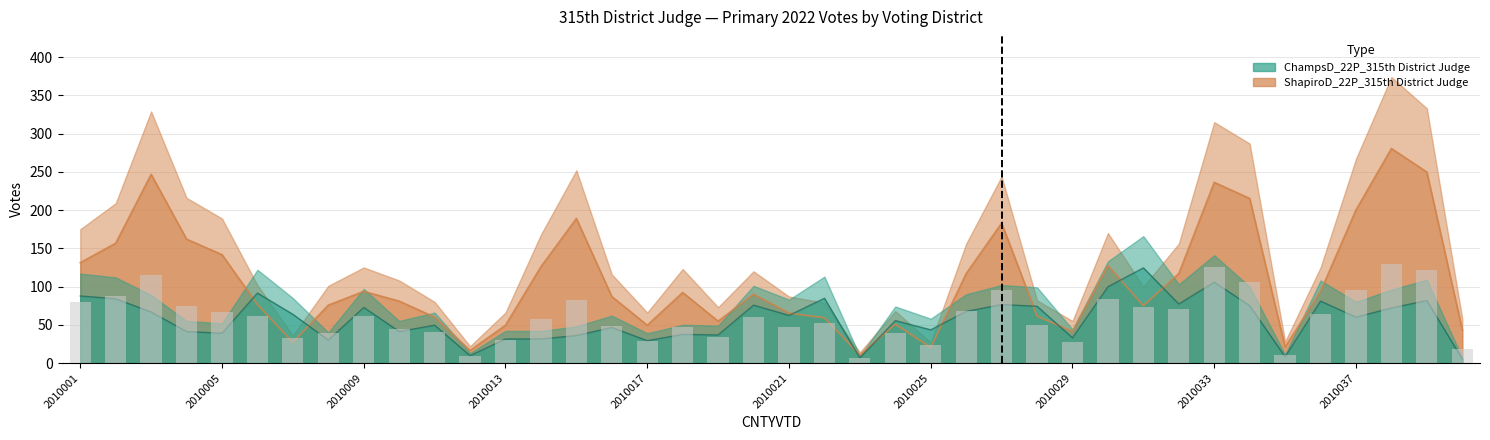

At which category does the chart reach its minimum across all series?

2010040